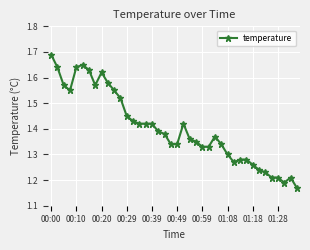

How many values are between 1 and 2?

40